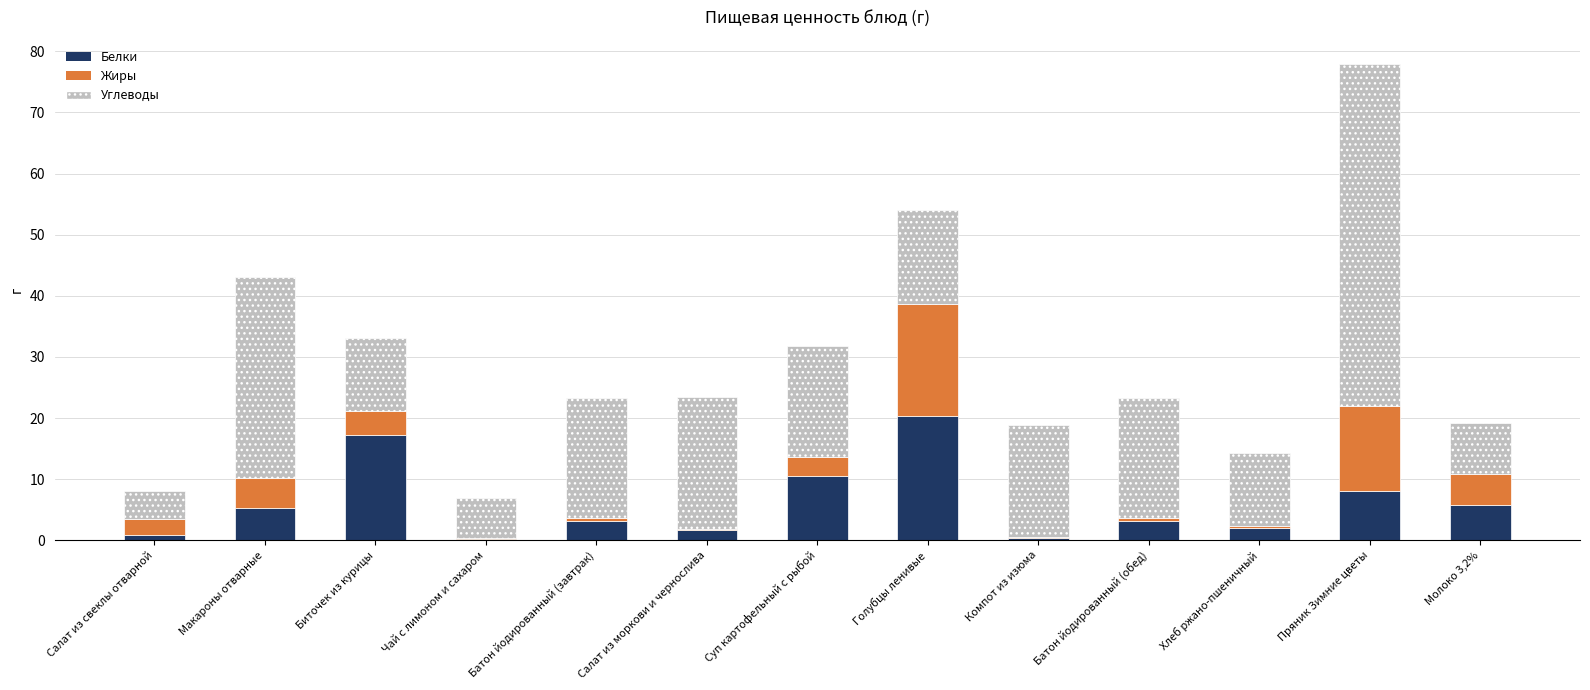

At which category is the sum across all series the highest?

Пряник Зимние цветы